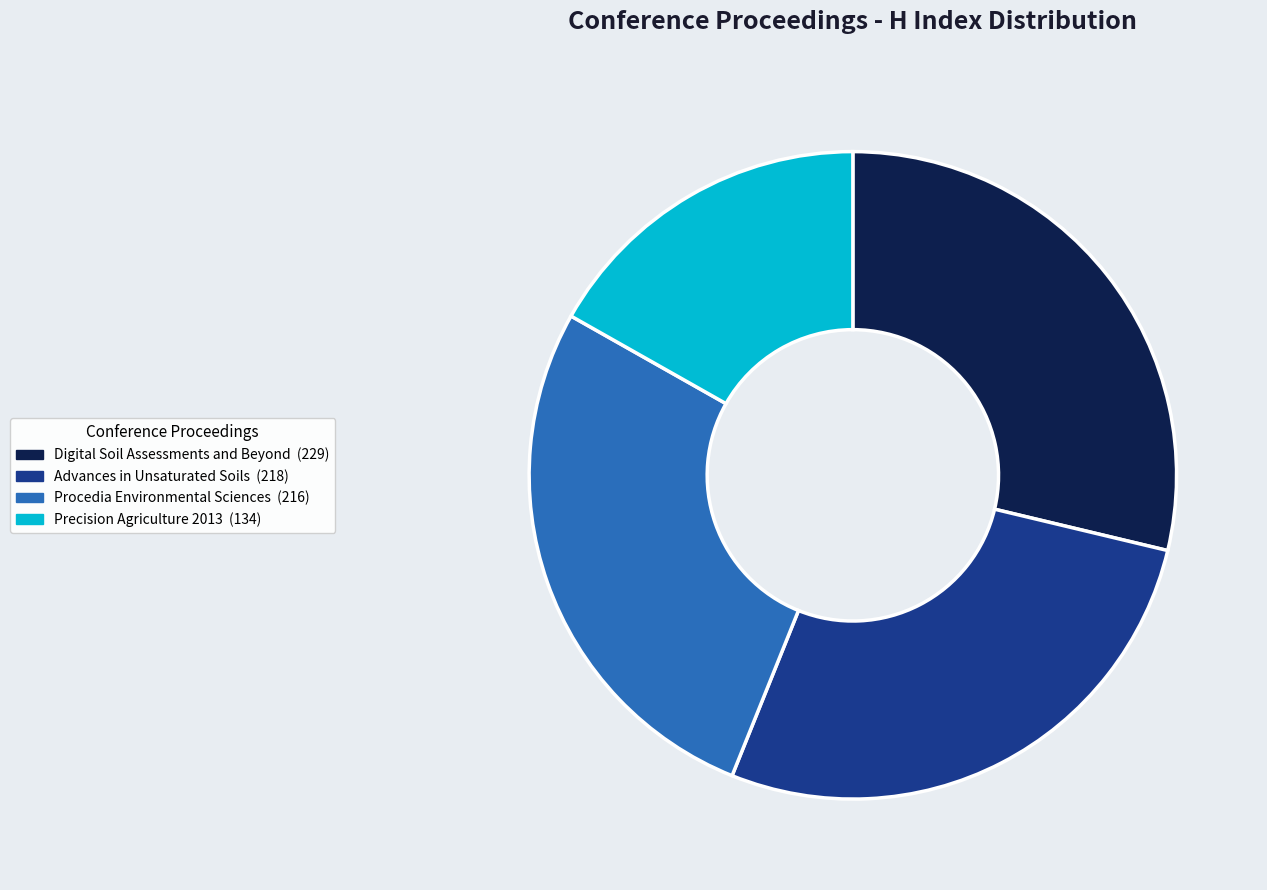

True or false: Procedia Environmental Sciences accounts for 27% of the total.

True